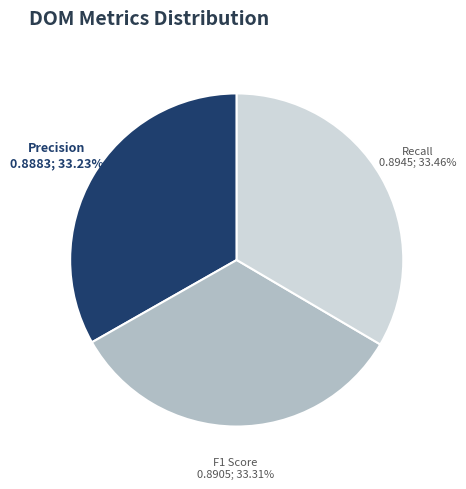

Does F1 Score represent more than half of the total?

No